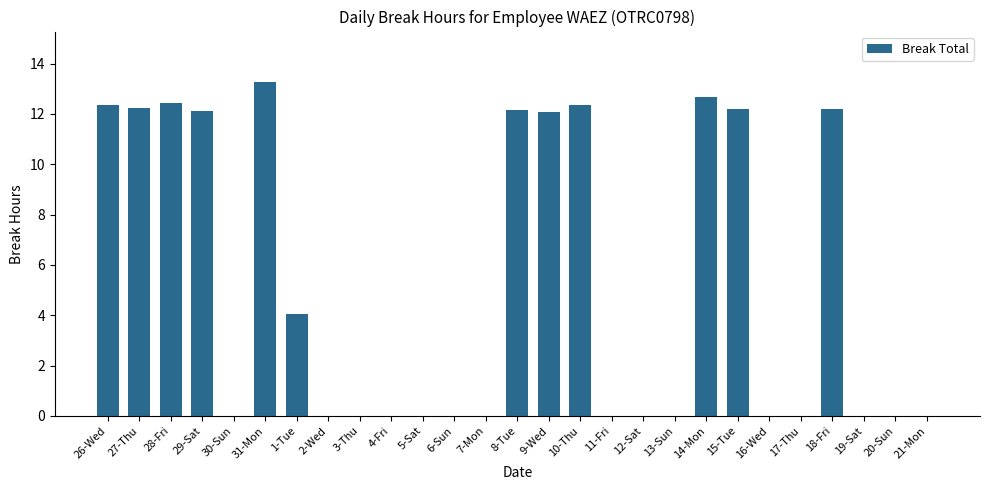

What is the average value?

5.2